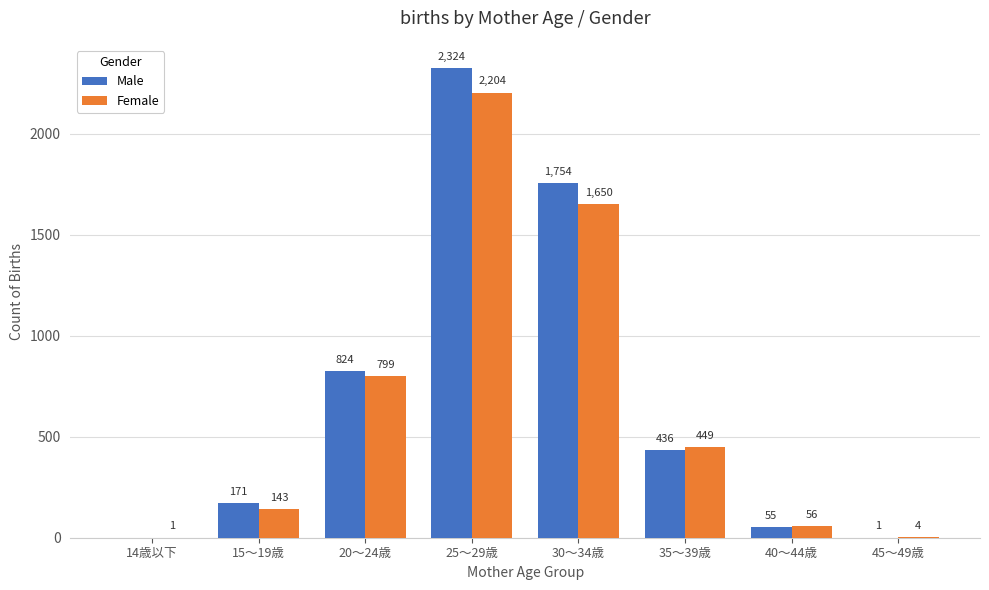

At which label does Female first exceed 449?

20～24歳